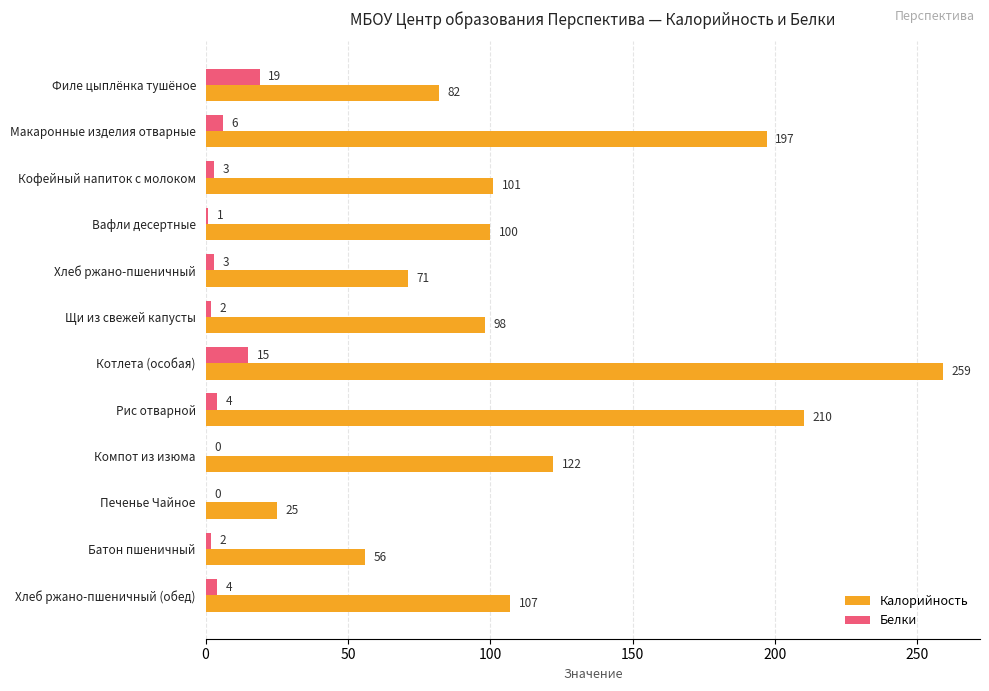

What are all the series names shown in the legend?

Калорийность, Белки